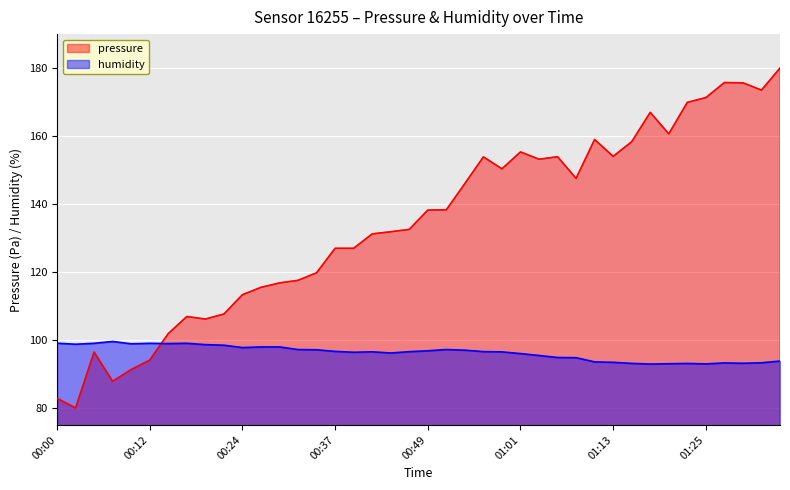

Where is the first local maximum for pressure?

00:05